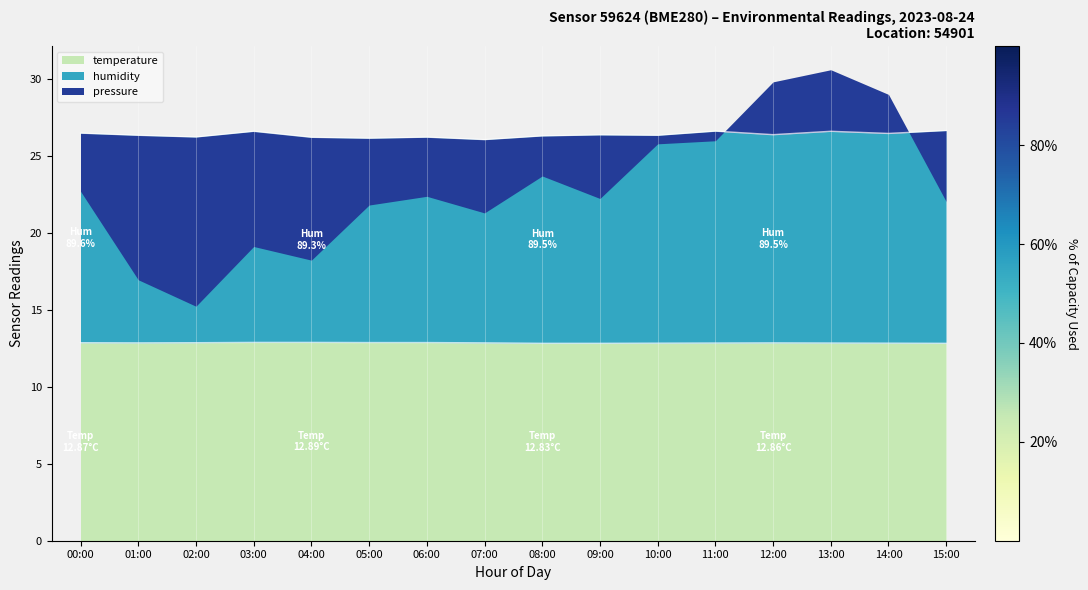

The value of temperature at 12:00 is 12.9. True or false?

True